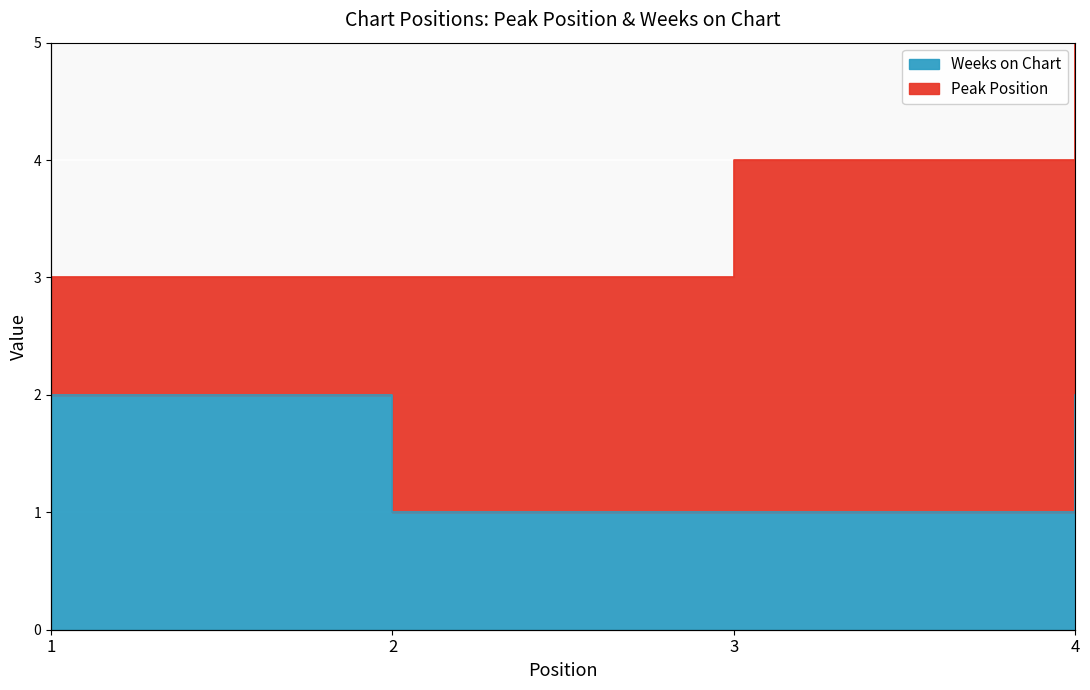

Reading left to right, what are all the values shown in this chart?

2	1	1	2